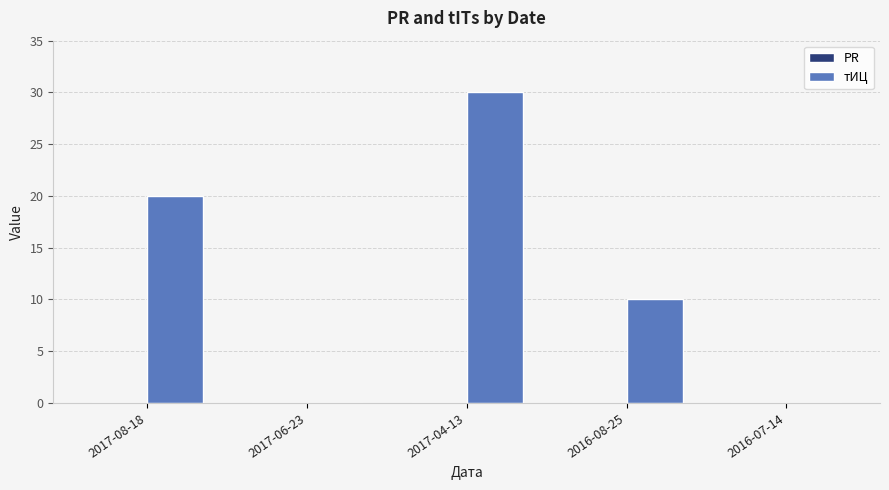

What is the maximum value shown in the chart?

30